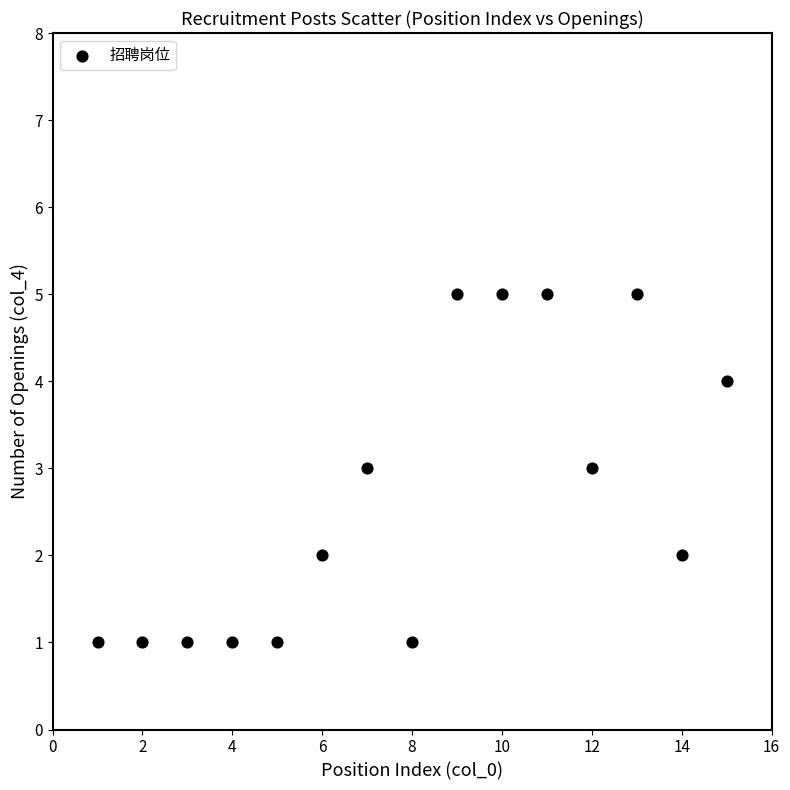

What is the range of Y values (max minus min)?

4